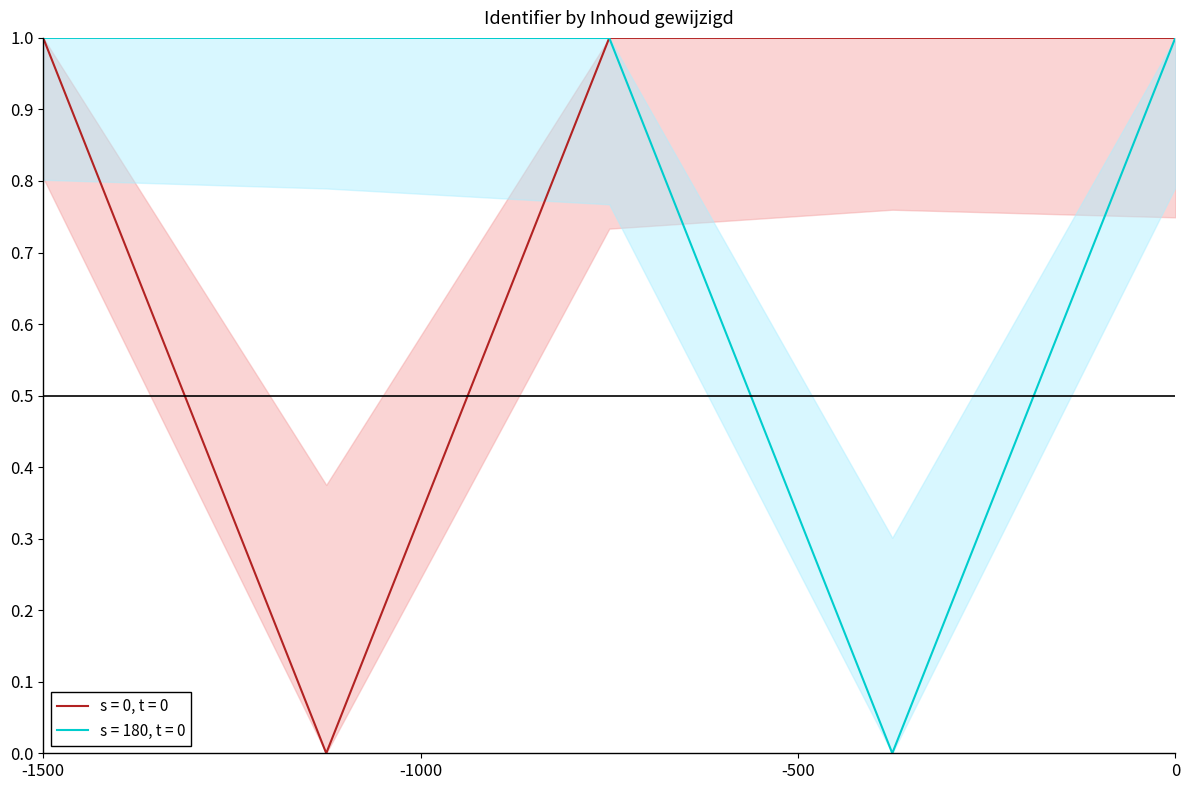

Which series has the largest total across all categories?

s = 180, t = 0